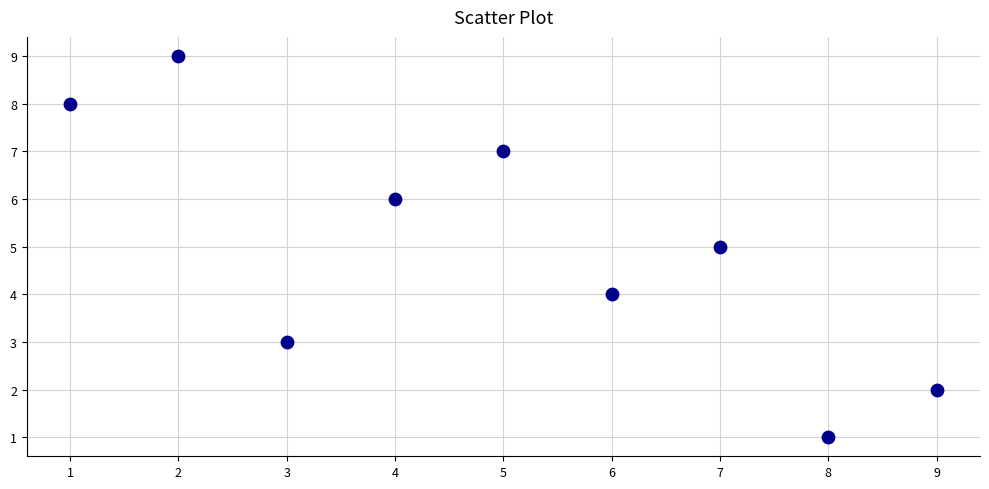

What is the average Y value?

5